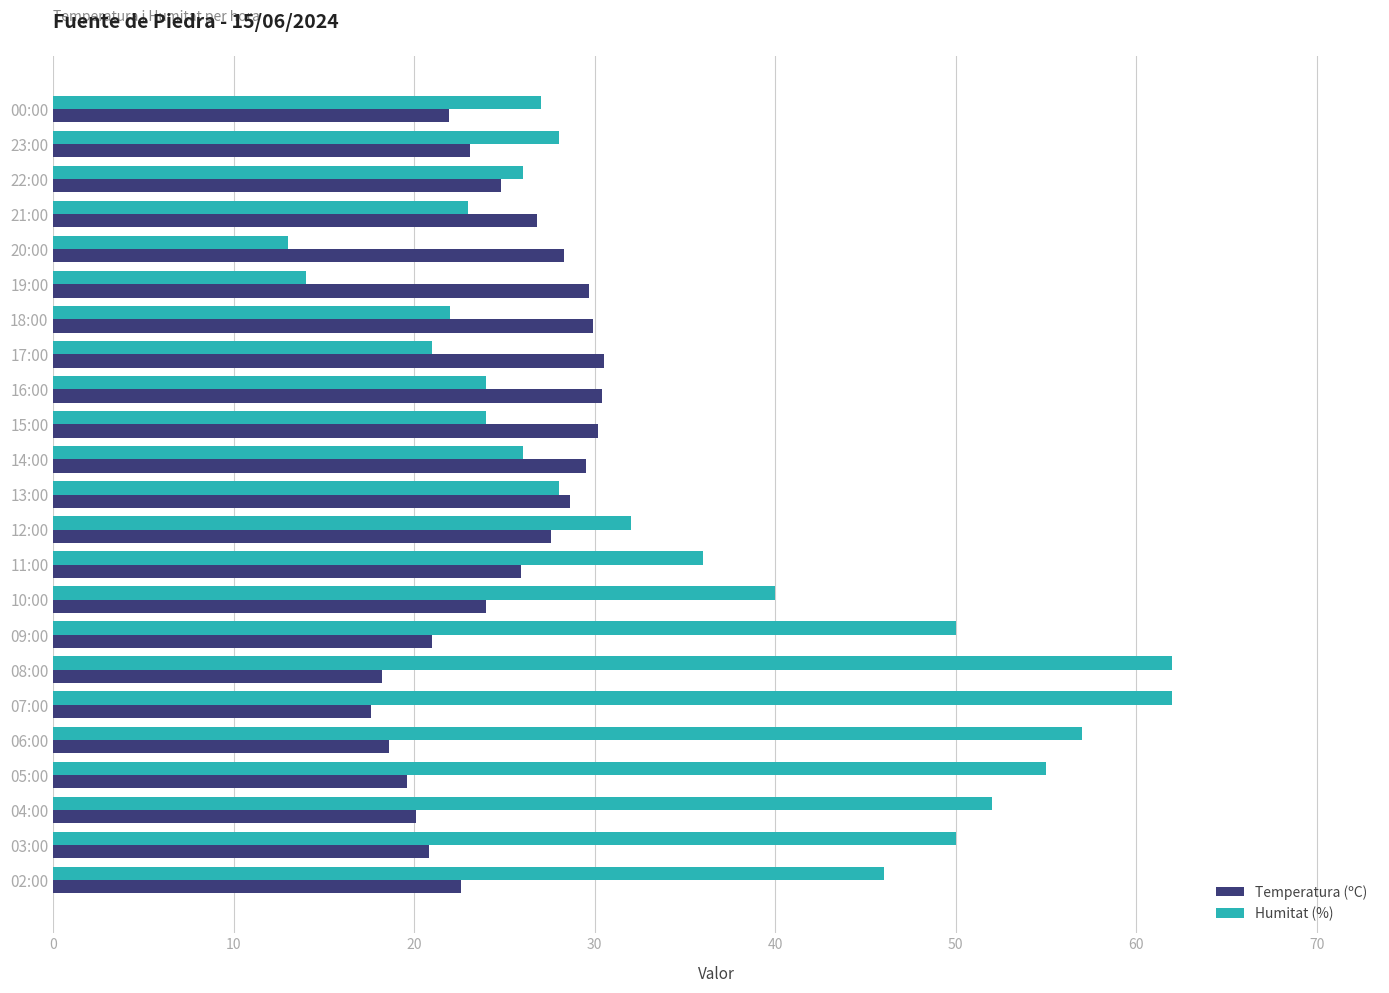

At which category does the chart reach its minimum across all series?

20:00